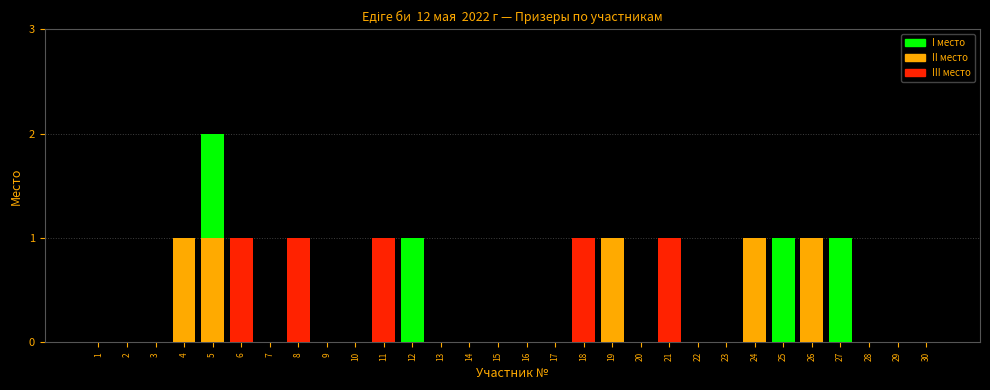

At which category is the sum across all series the highest?

5